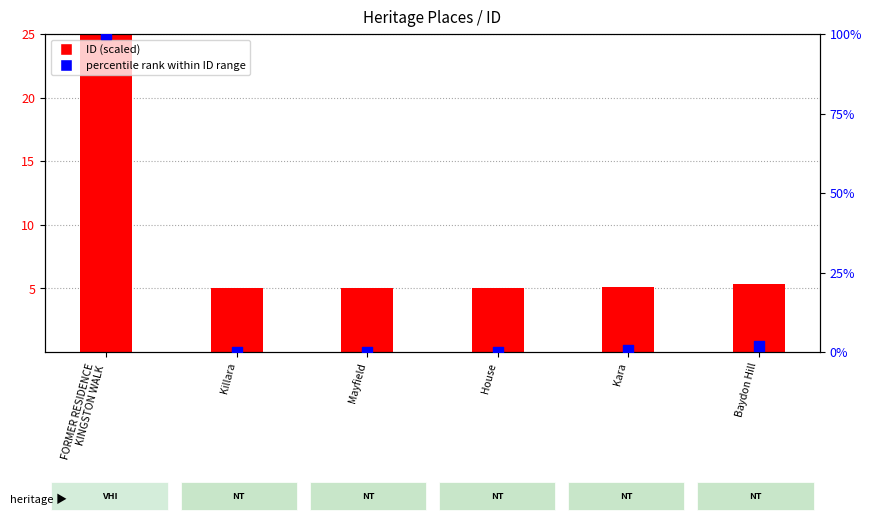

Is the value of percentile rank within ID range at FORMER RESIDENCE
KINGSTON WALK greater than the value of ID (scaled) at House?

Yes